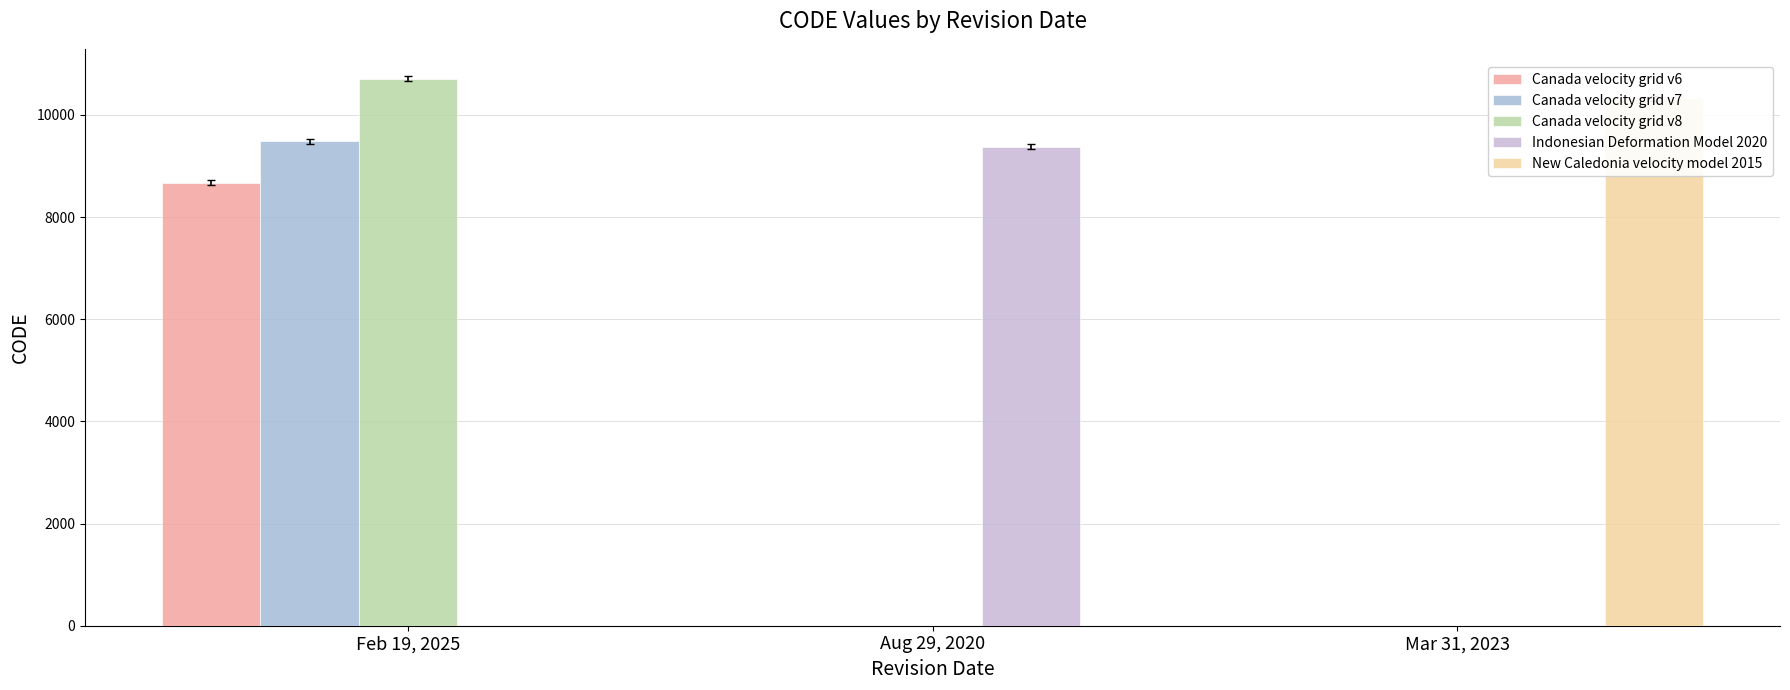

How many groups of bars are there?

3